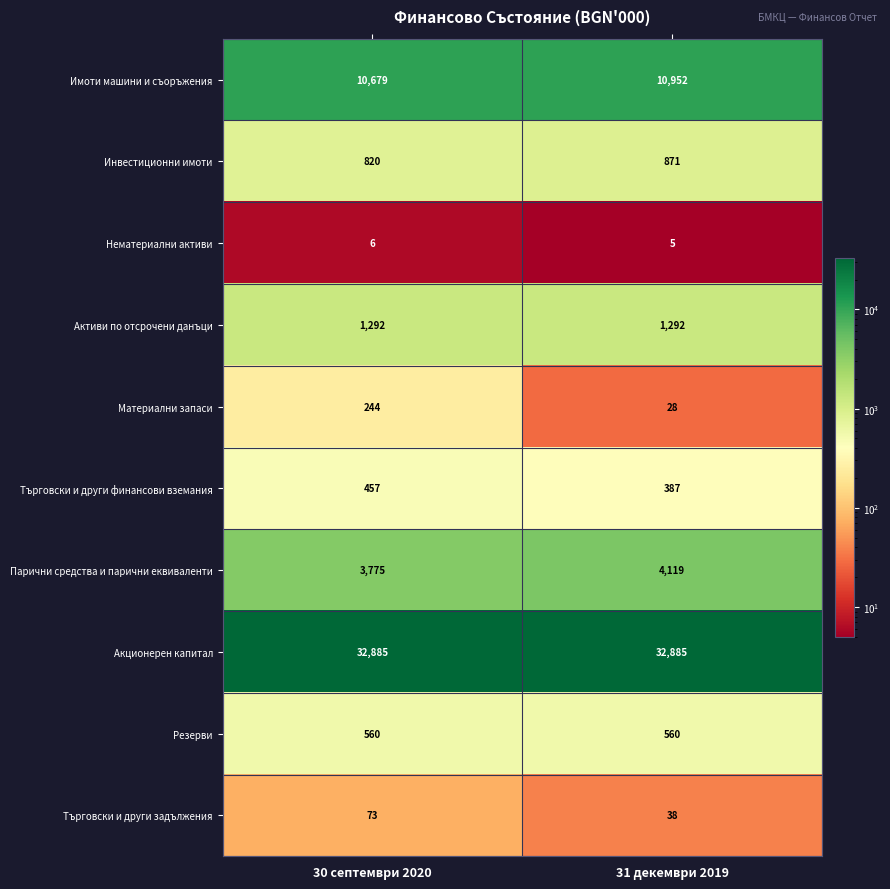

At 30 септември 2020, list the series in order from smallest to largest.

Нематериални активи, Търговски и други задължения, Материални запаси, Търговски и други финансови вземания, Резерви, Инвестиционни имоти, Активи по отсрочени данъци, Парични средства и парични еквиваленти, Имоти машини и съоръжения, Акционерен капитал